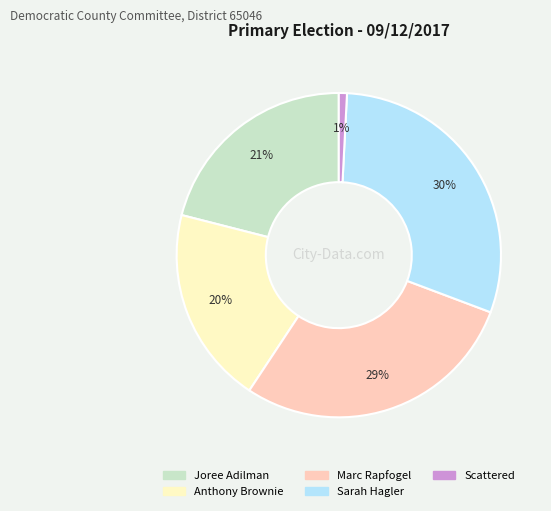

Combined, do Joree Adilman and Marc Rapfogel account for over 50%?

No